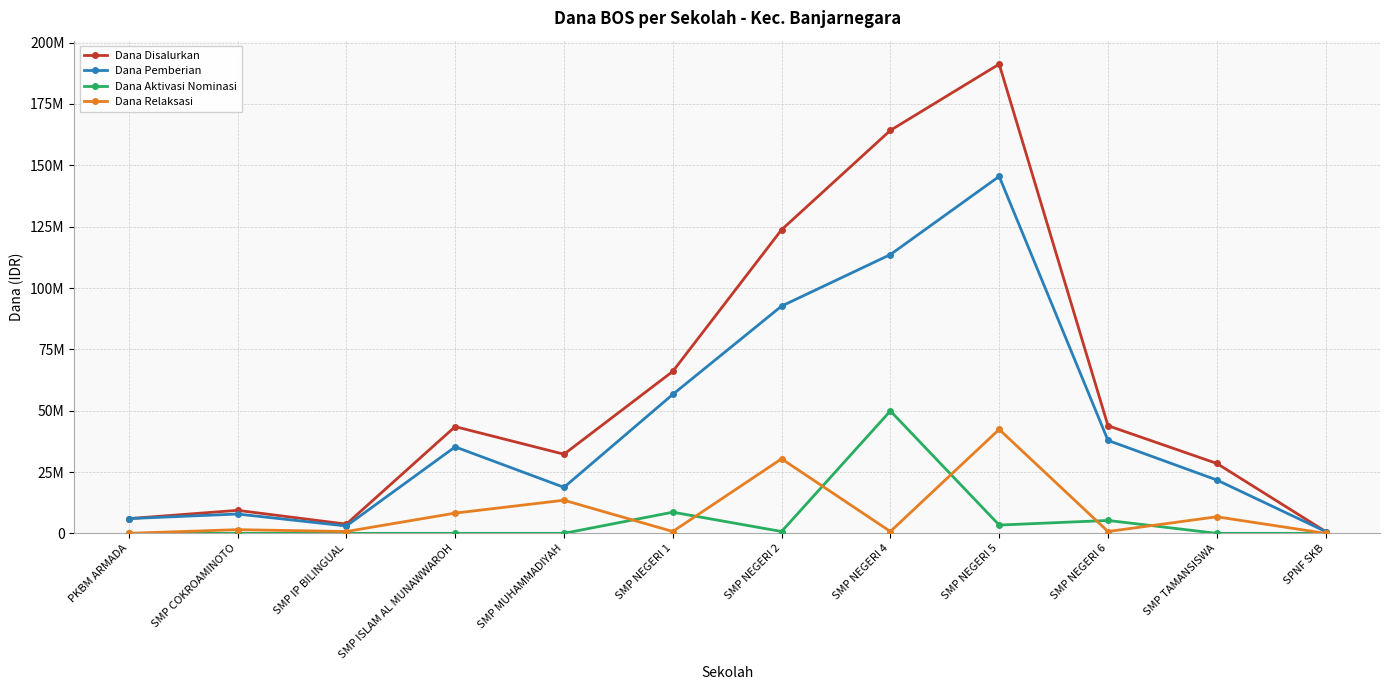

What is the difference between the maximum and second lowest values in the Dana Relaksasi series?

42375000